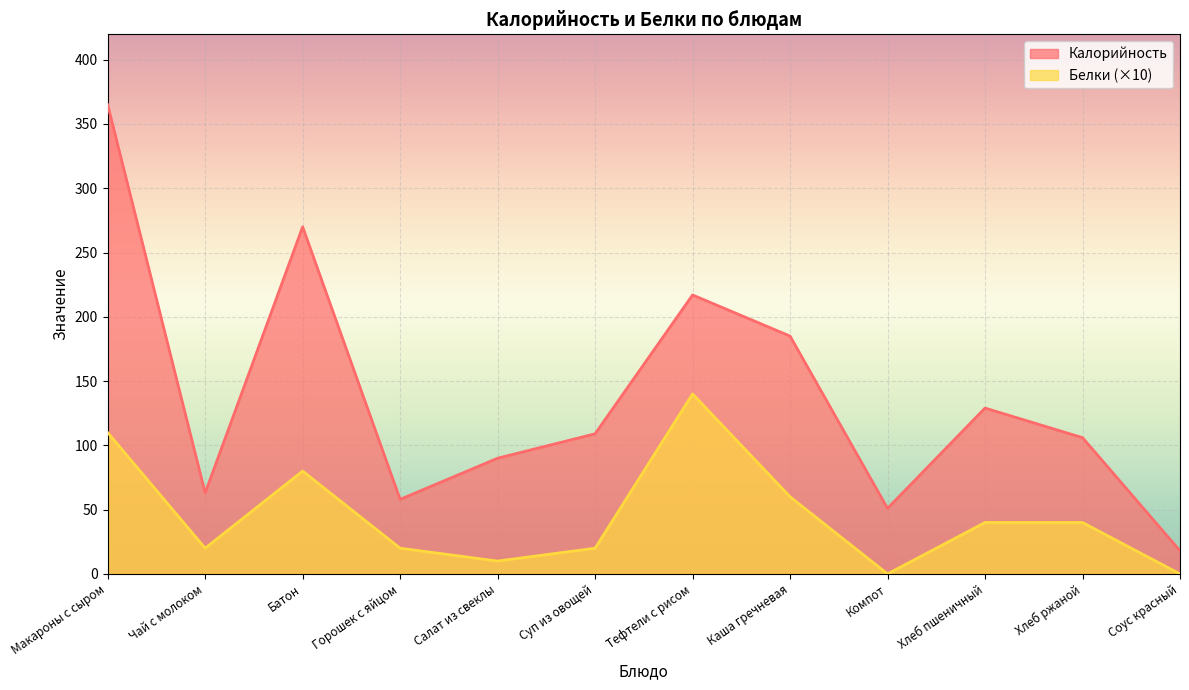

At which label is Калорийность closest to 191?

Каша гречневая